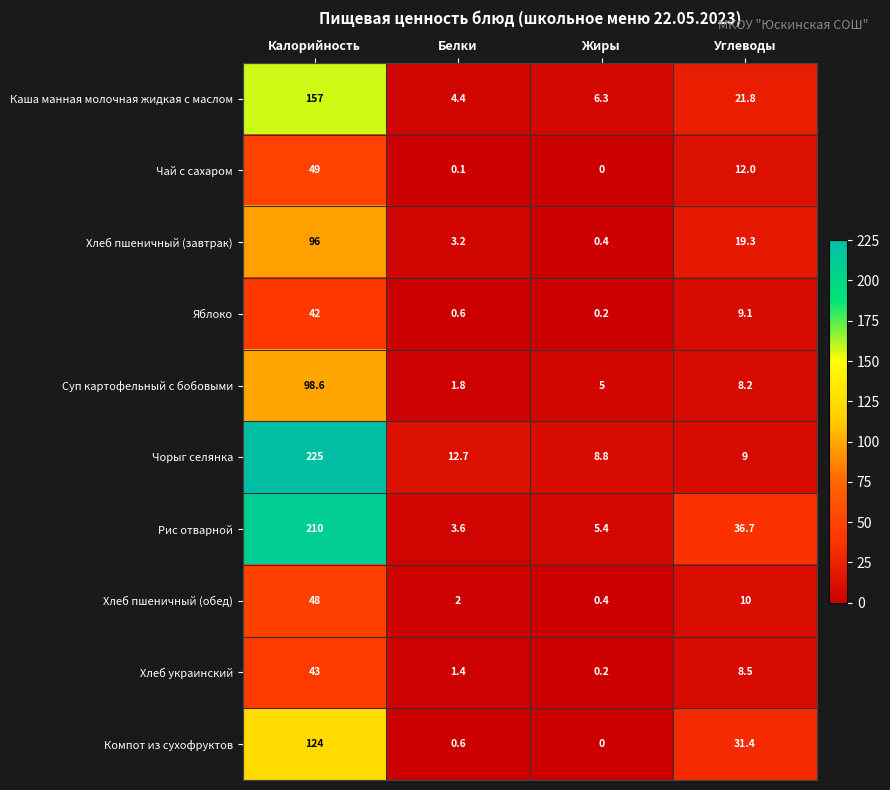

At which label does Компот из сухофруктов first exceed 31?

Калорийность